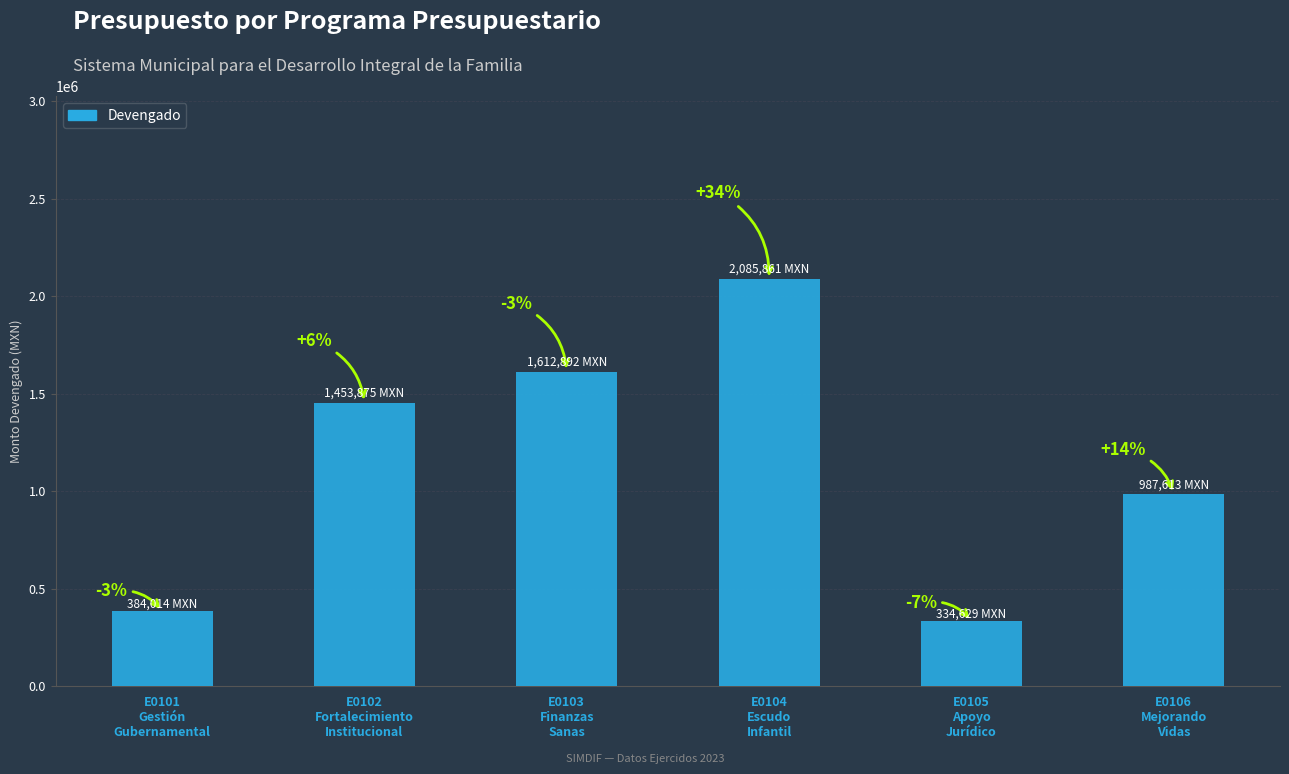

The value at E0106
Mejorando
Vidas is 987612.6. True or false?

True